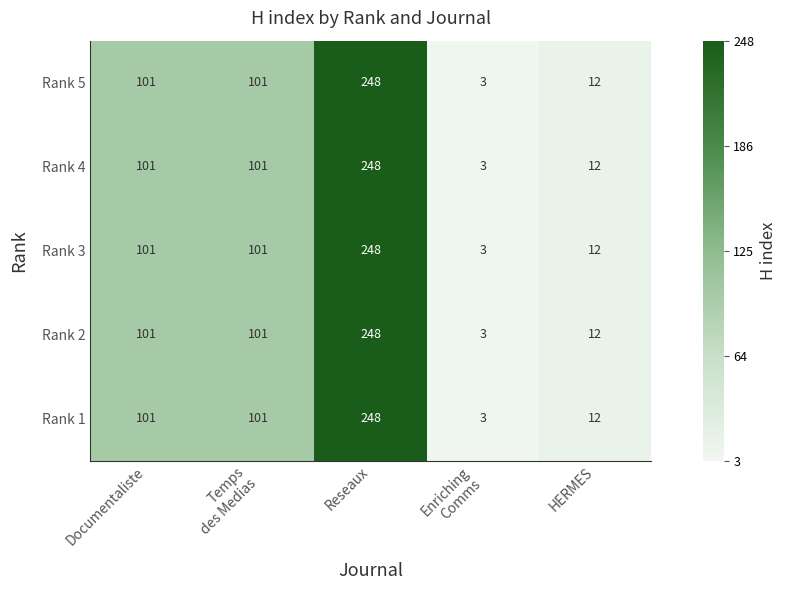

Is it true that Rank 2 equals 21 at HERMES?

False